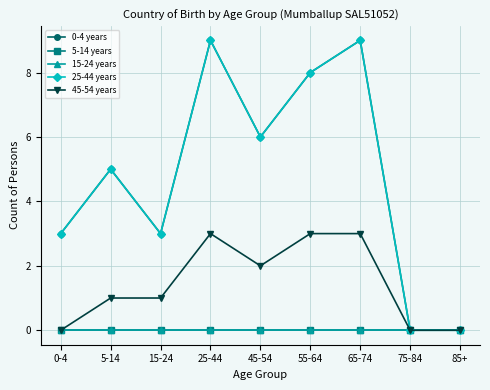

Does the chart display data point markers on the line(s)?

Yes